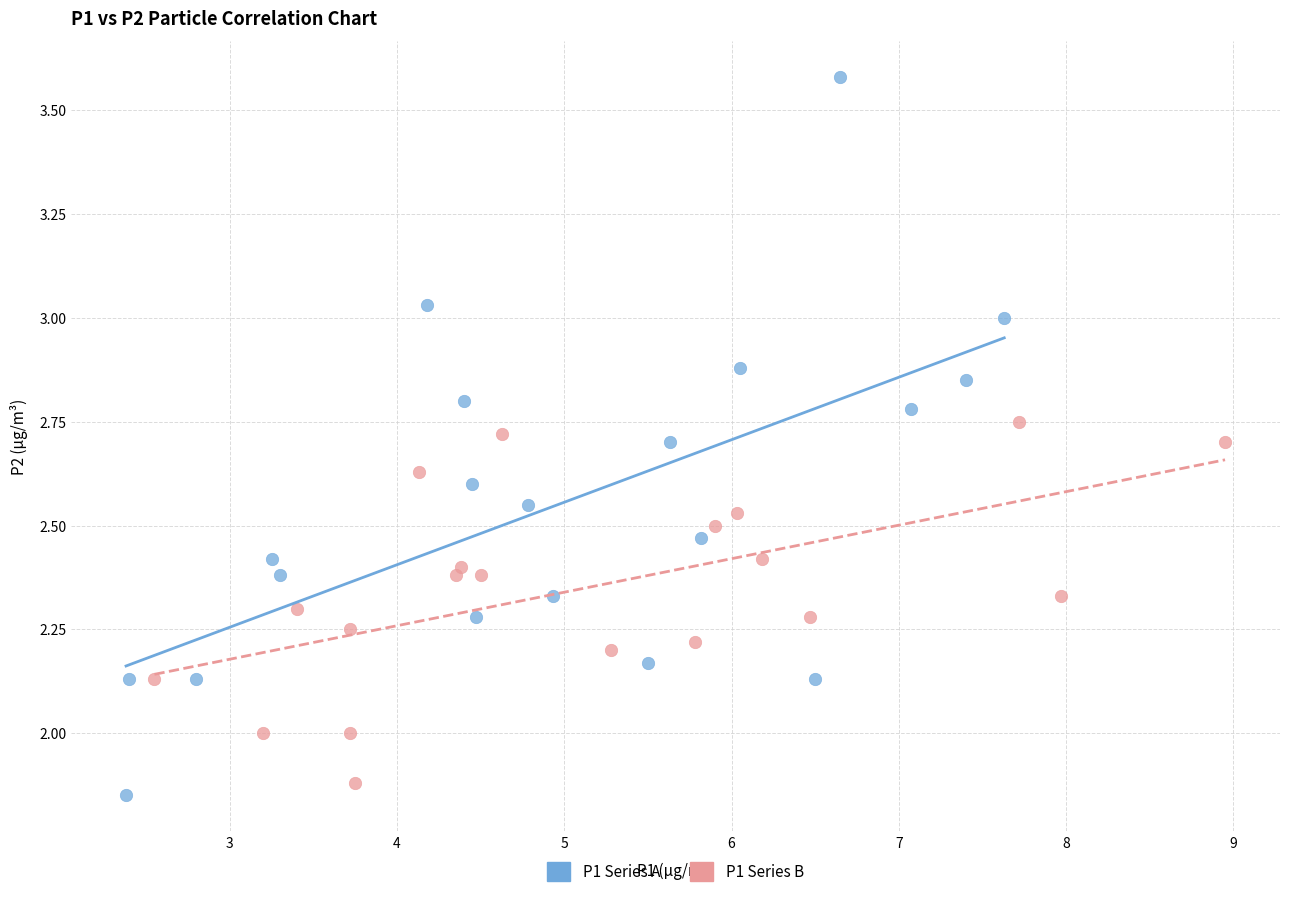

Which series reaches the maximum Y coordinate?

P1 Series A